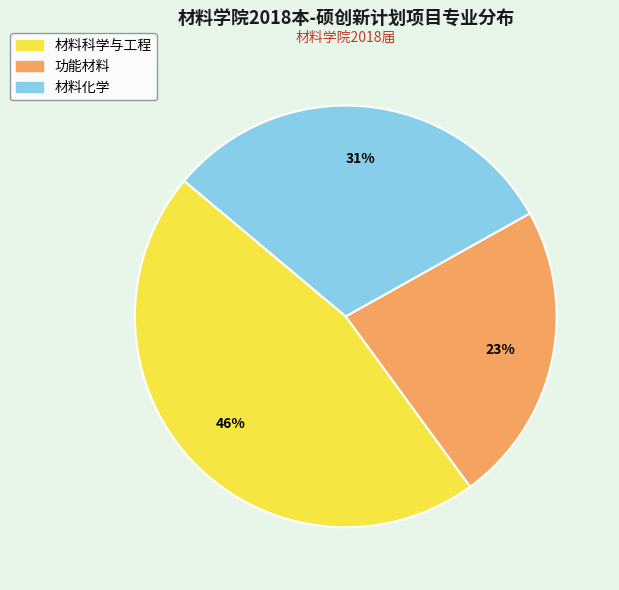

Does any single category account for the majority?

No